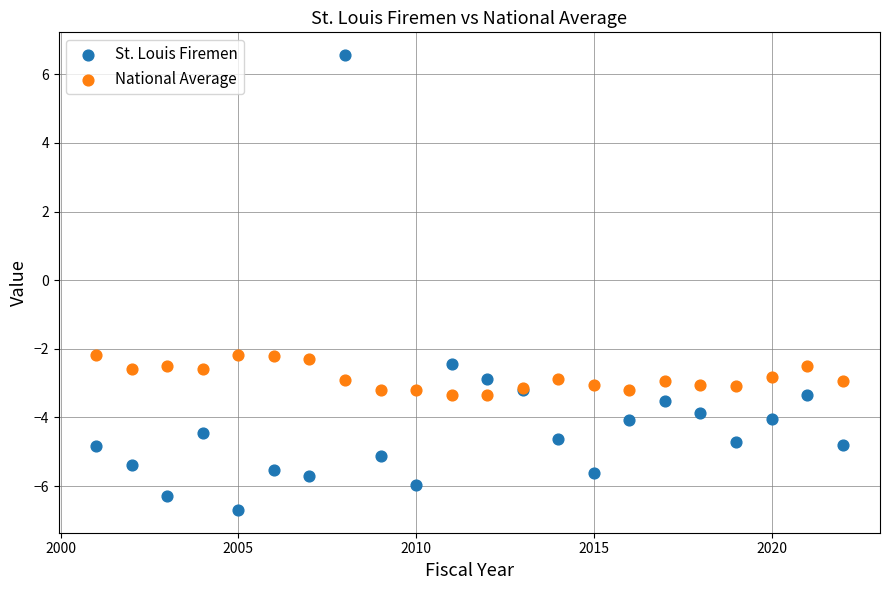

What is the X range (max minus min) for the scatter plot?

21.0